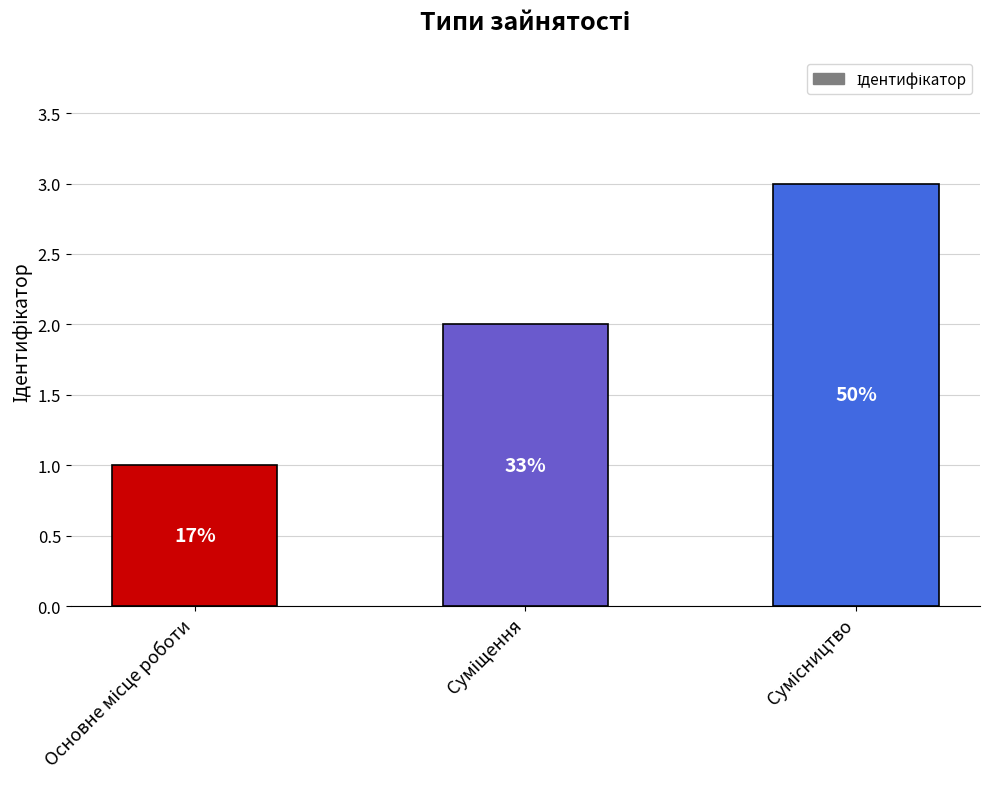

Reading left to right, extract all data points from this chart.

Основне місце роботи=1	Суміщення=2	Сумісництво=3